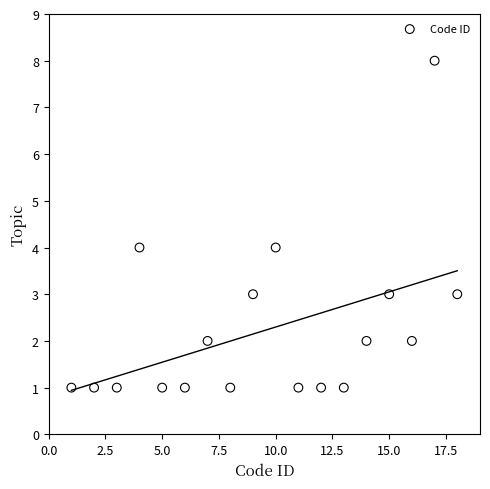

What is the range of X values (max minus min)?

17